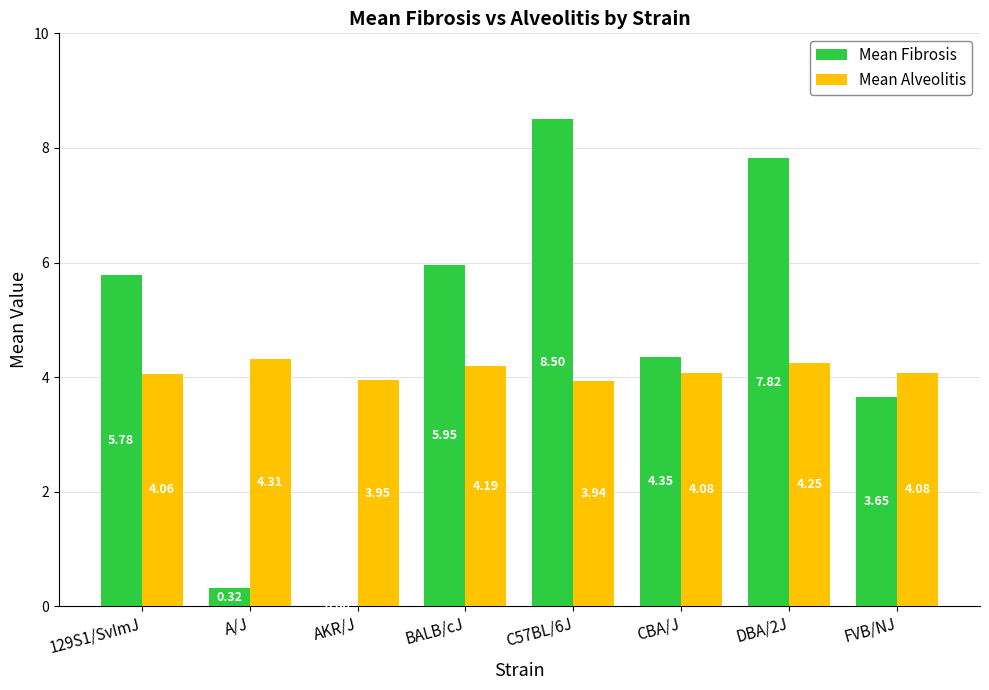

What is the total value across all series at FVB/NJ?

7.7